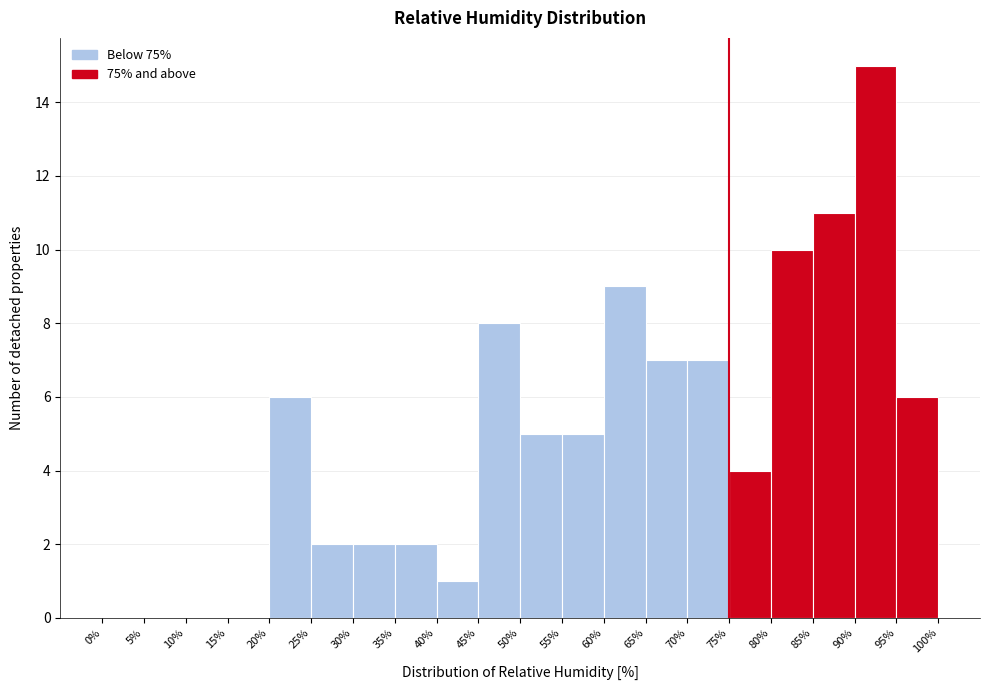

What is the height of the bar covering 55% to 60% on the x-axis? The values are not printed on the chart, so give them approximately, as read against the axis.

5